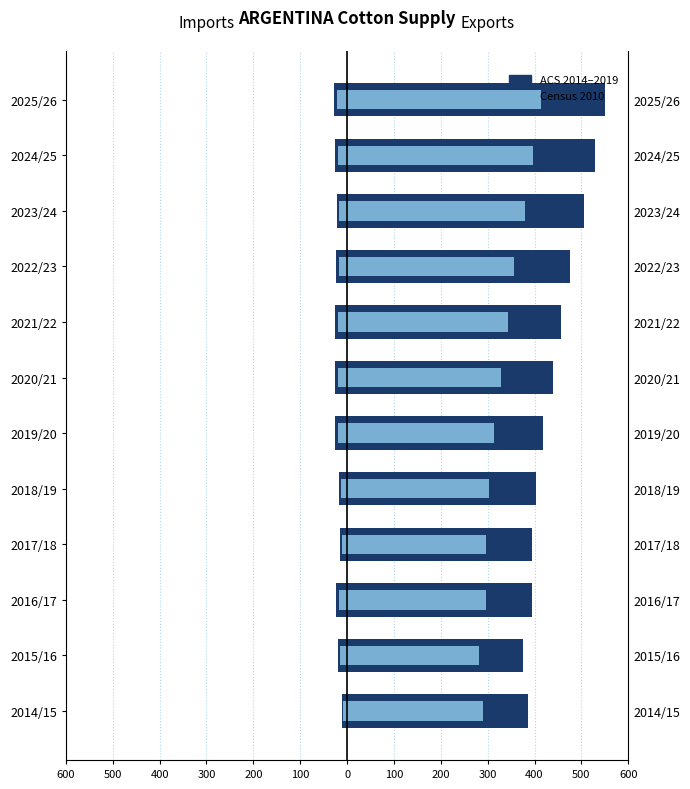

Which series has the largest range (max minus min)?

Exports (ACS 2014–2019)